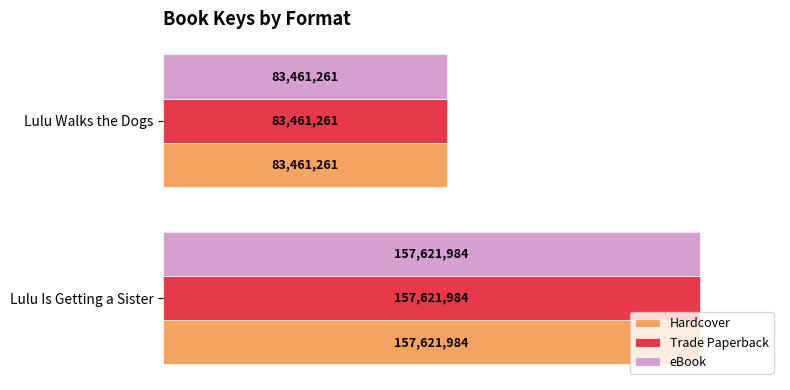

What is the value of the Trade Paperback bar at the 1st from the left?

157621984